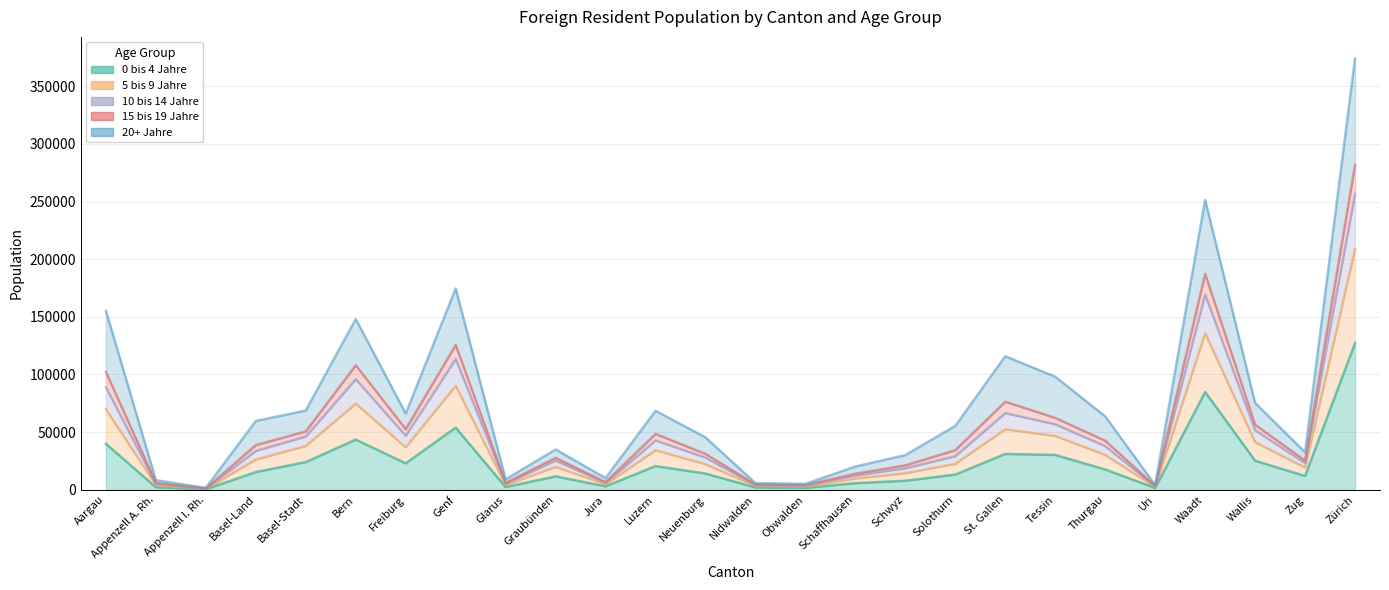

What is the difference between the 5 bis 9 Jahre values at Appenzell I. Rh. and Appenzell A. Rh.?

4623